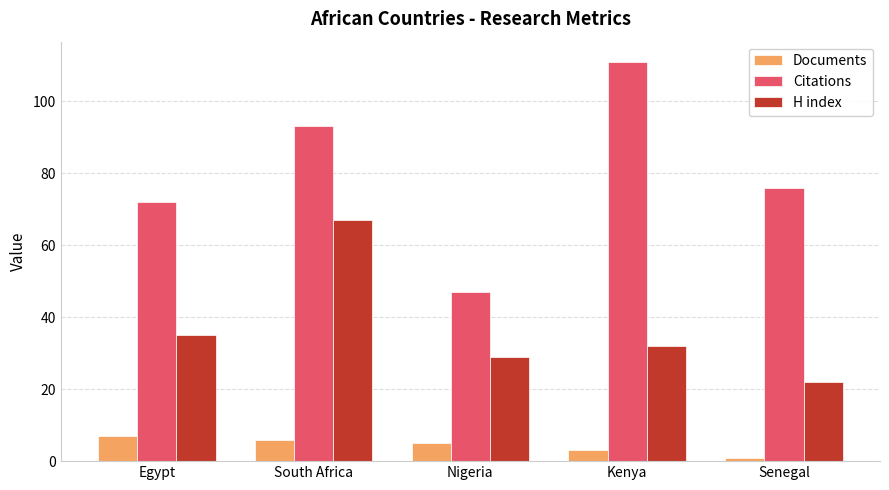

Does the chart contain any negative values?

No